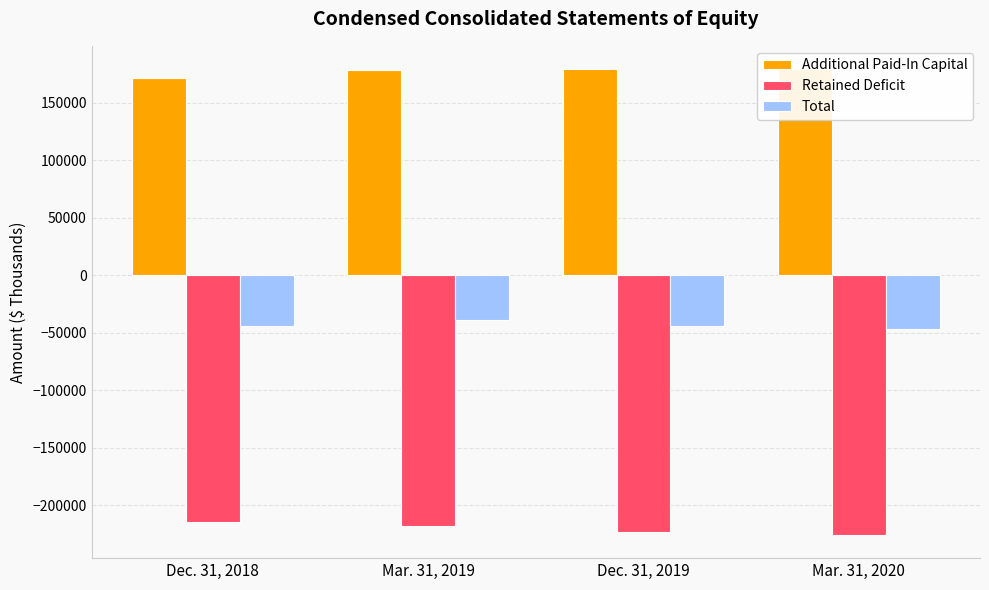

Does the chart contain stacked bars?

No